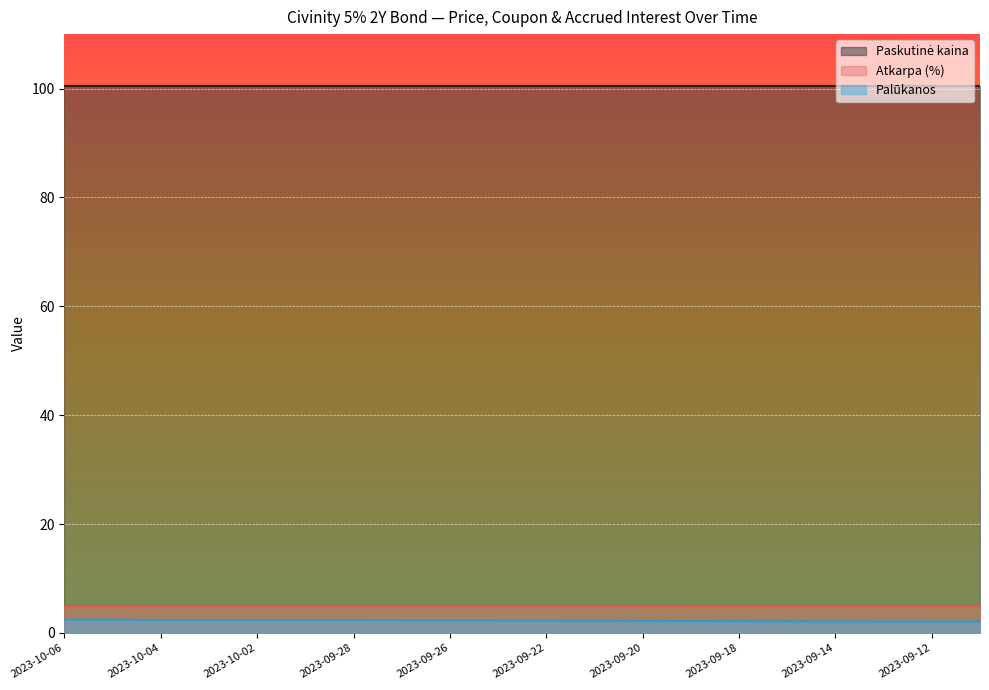

At how many categories does at least one series exceed 81?

20